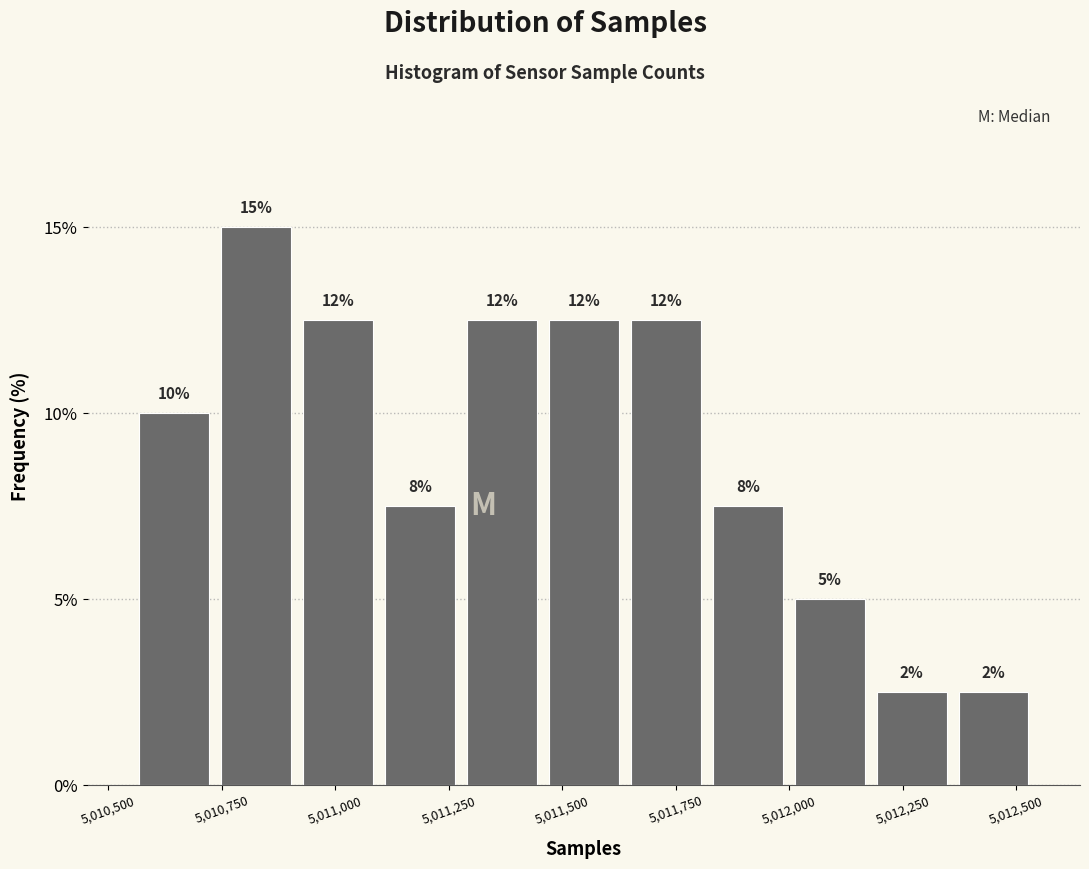

Read against the x-axis, roughly where is the centre of the tallest bar?

5010800